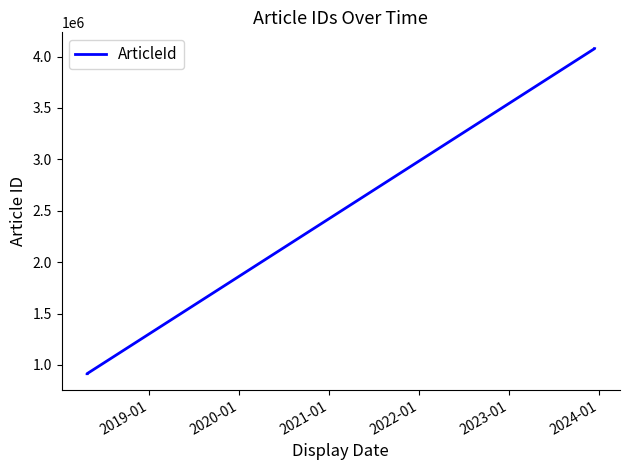

True or false: the data has more than 0 interior local peaks.

False